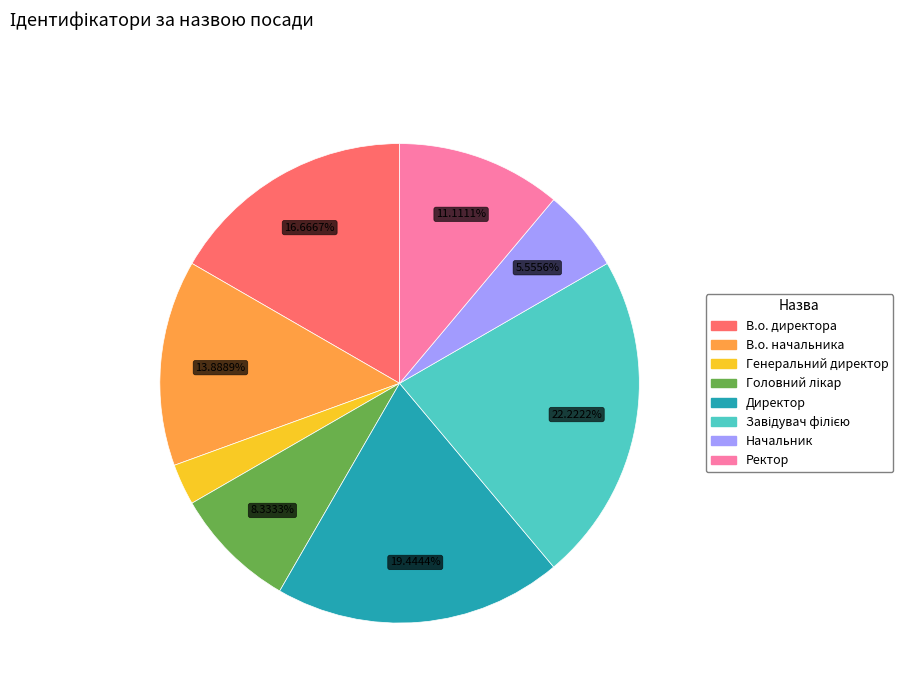

To the nearest percent, what portion does Директор represent?

19%